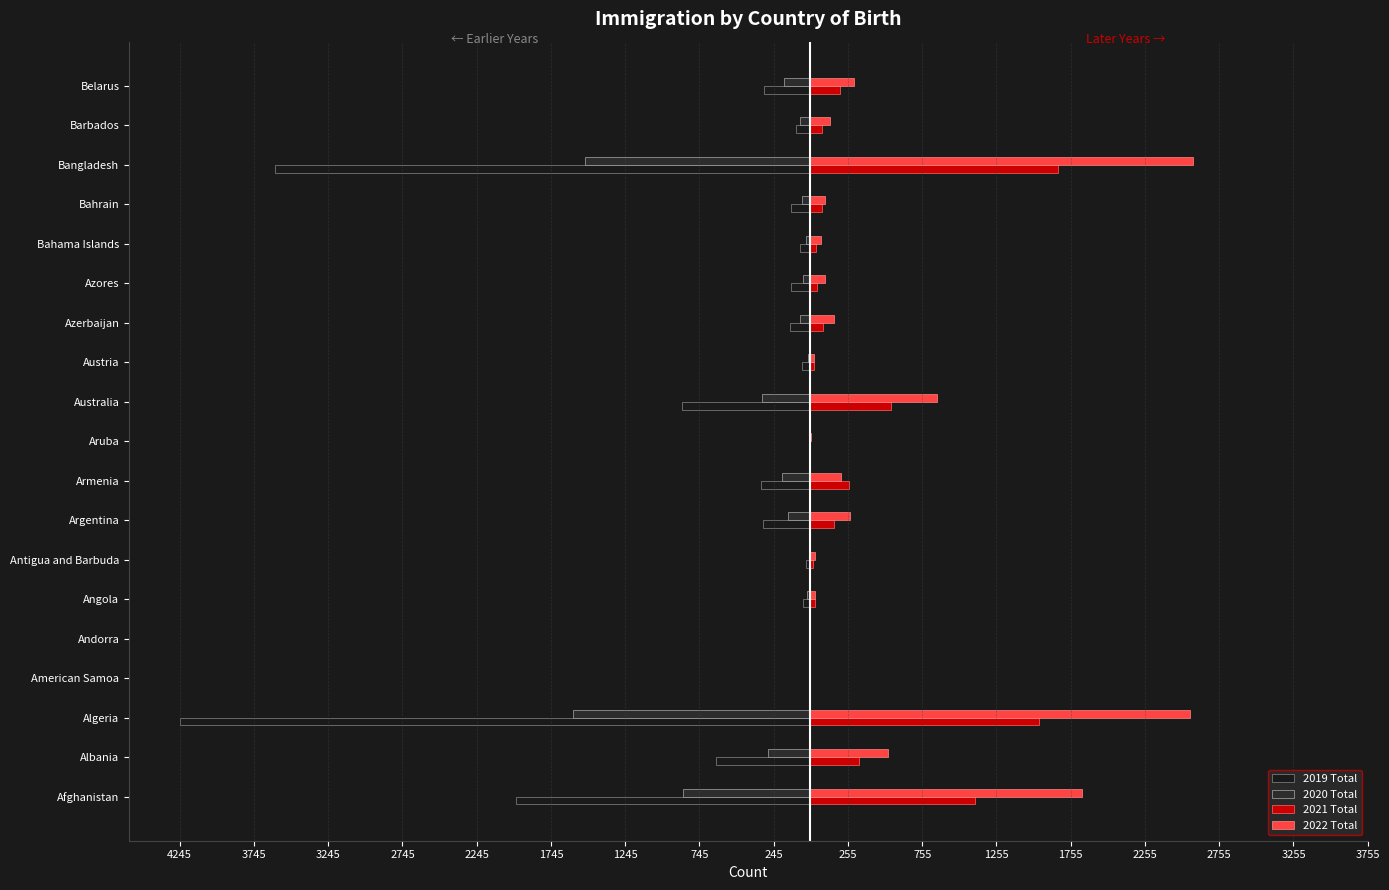

What is the smallest value displayed?

-4245